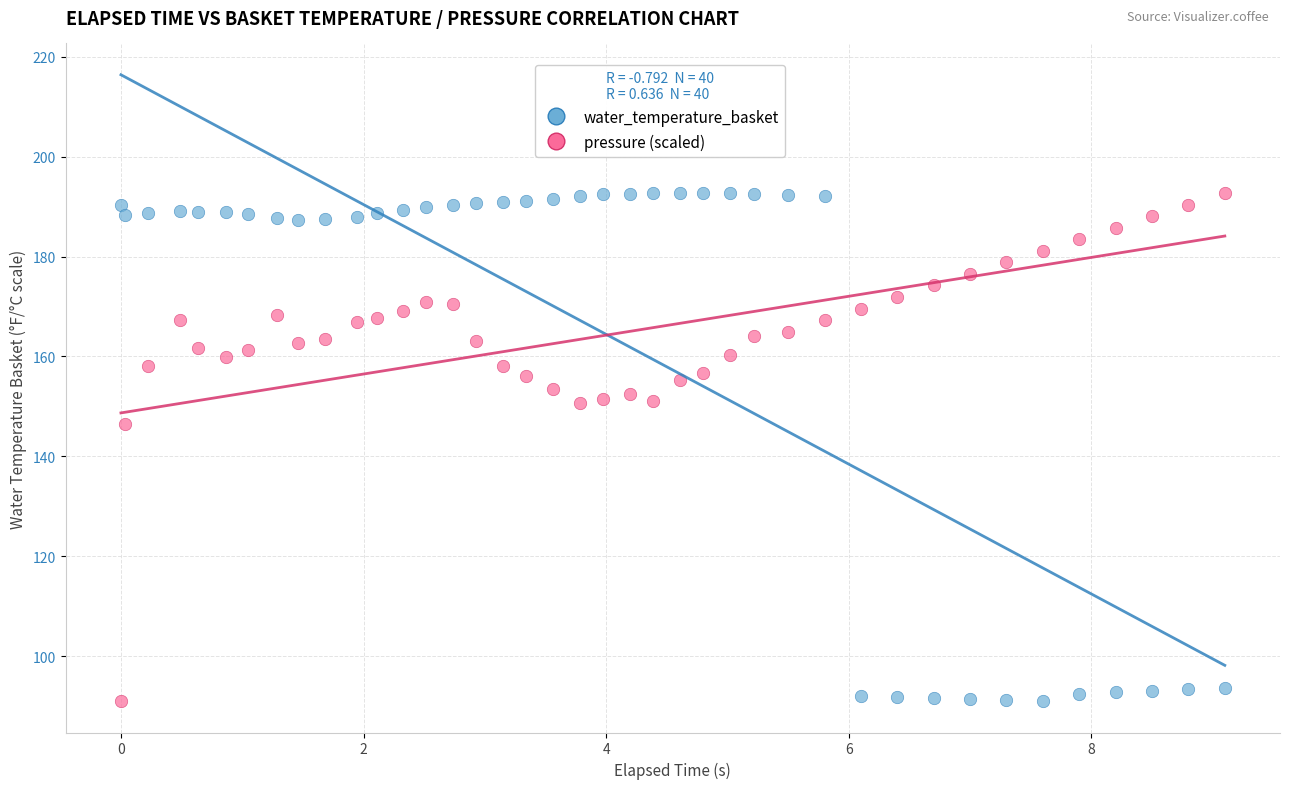

Across all data points, what is the range of X values (max minus min)?

9.1